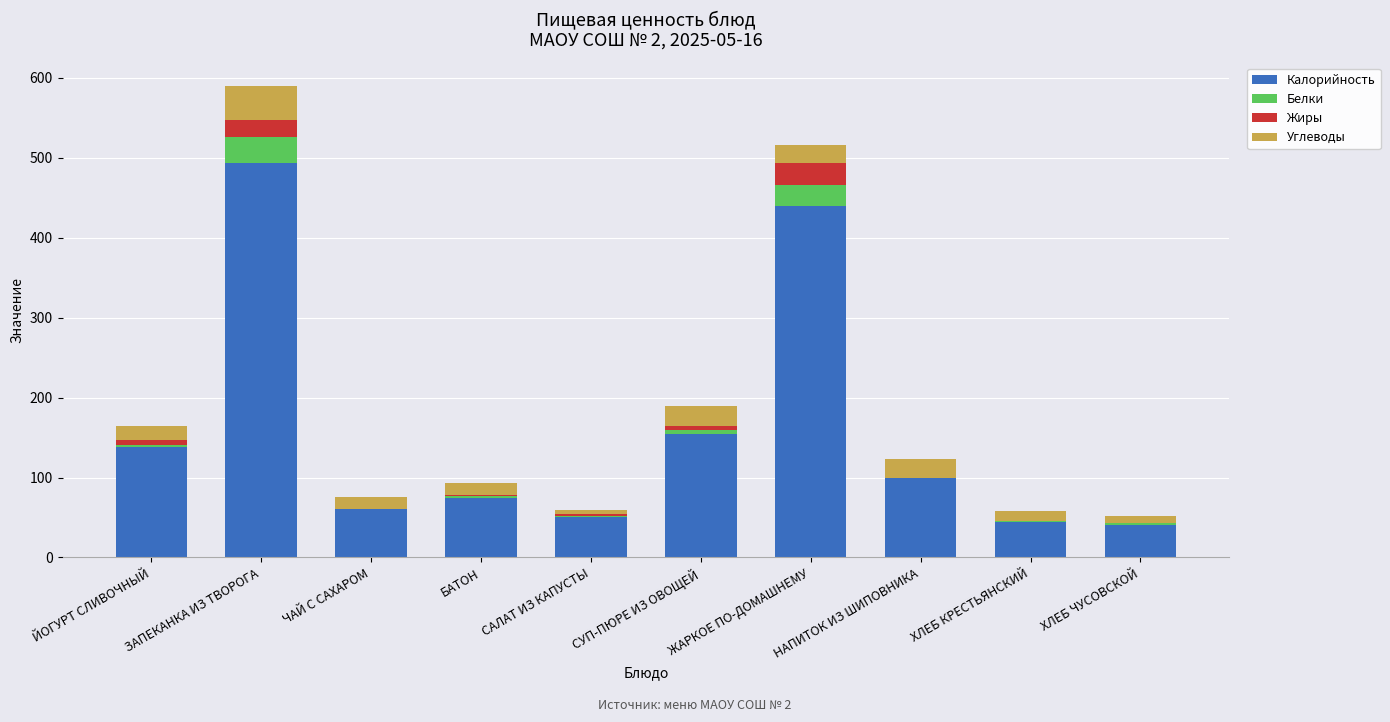

Count the number of data series in this chart.

4